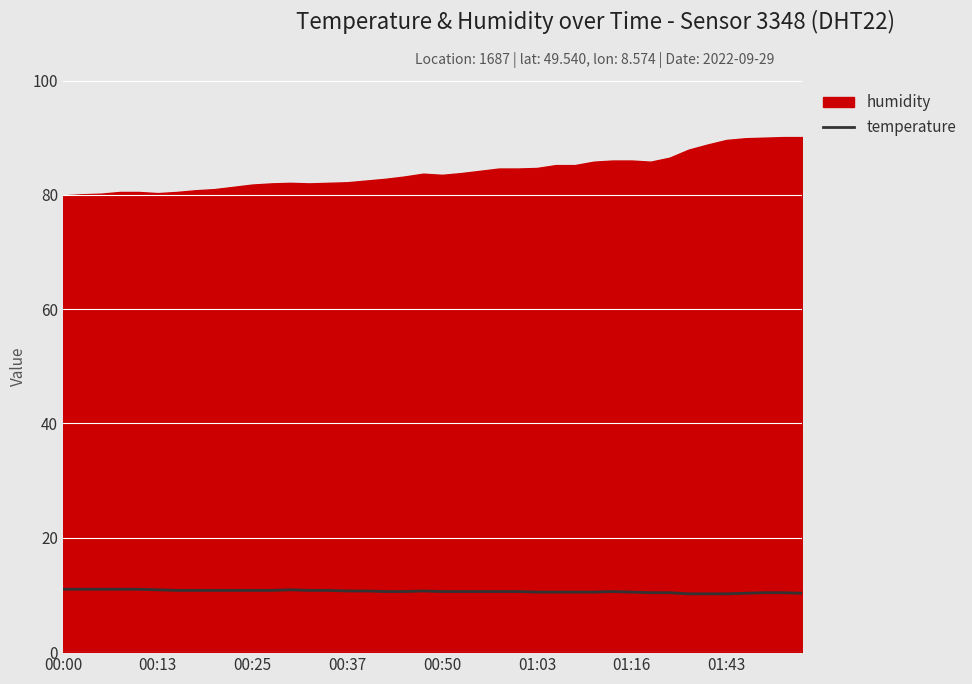

The value at 14 is 10.8. True or false?

True